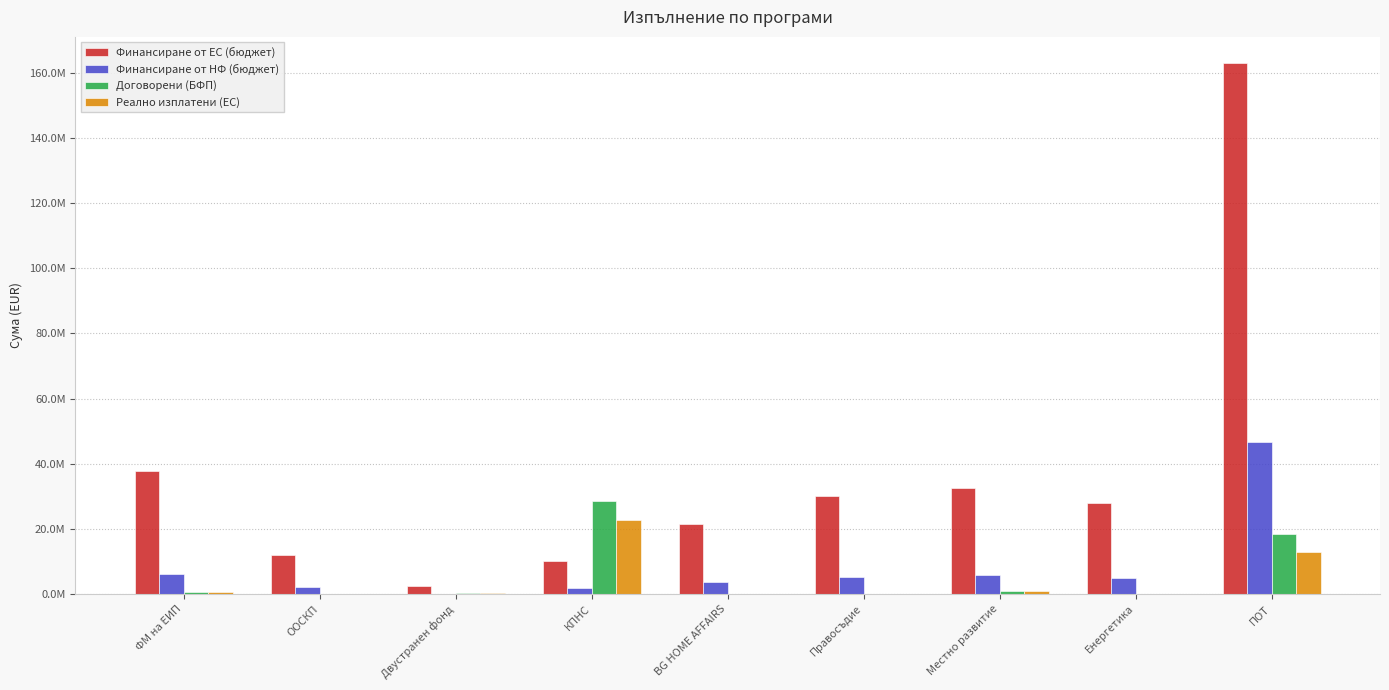

What are all the series names shown in the legend?

Финансиране от ЕС (бюджет), Финансиране от НФ (бюджет), Договорени (БФП), Реално изплатени (ЕС)